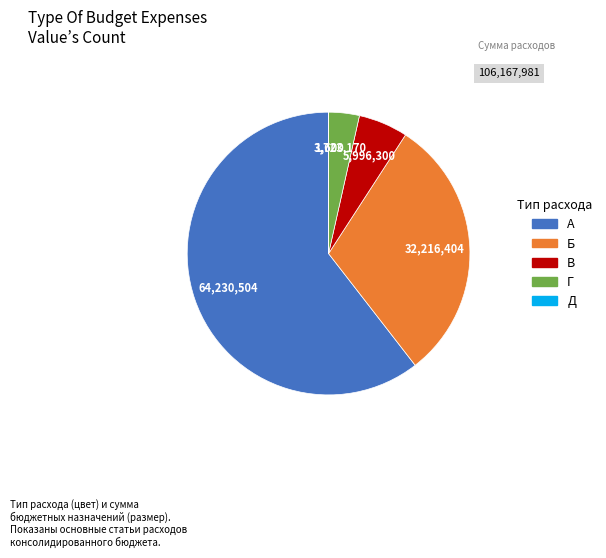

Is there a majority slice in this chart?

Yes